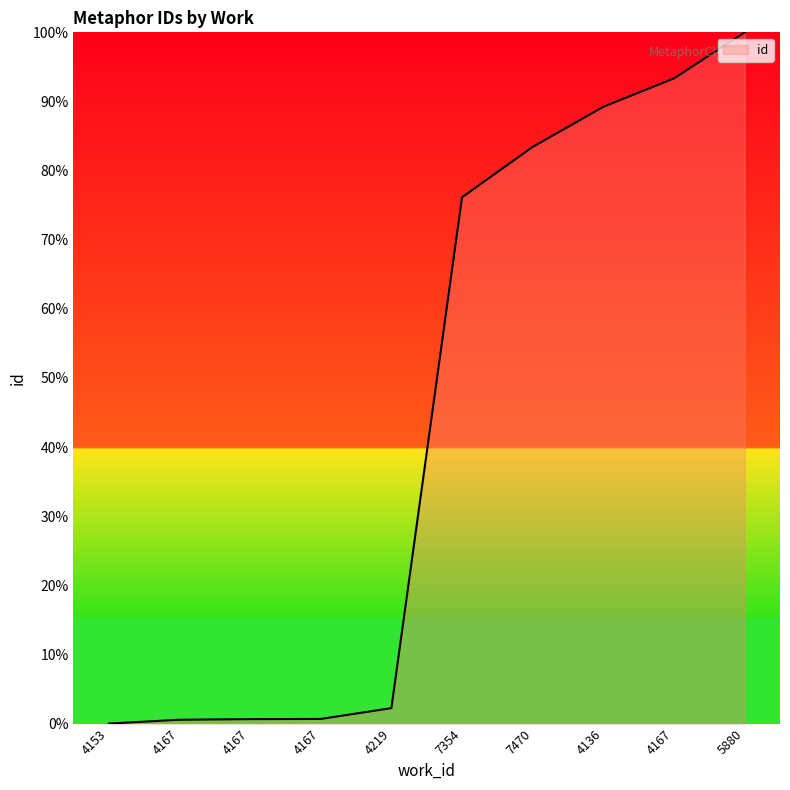

Between 4153 and 5880, which is larger?

5880